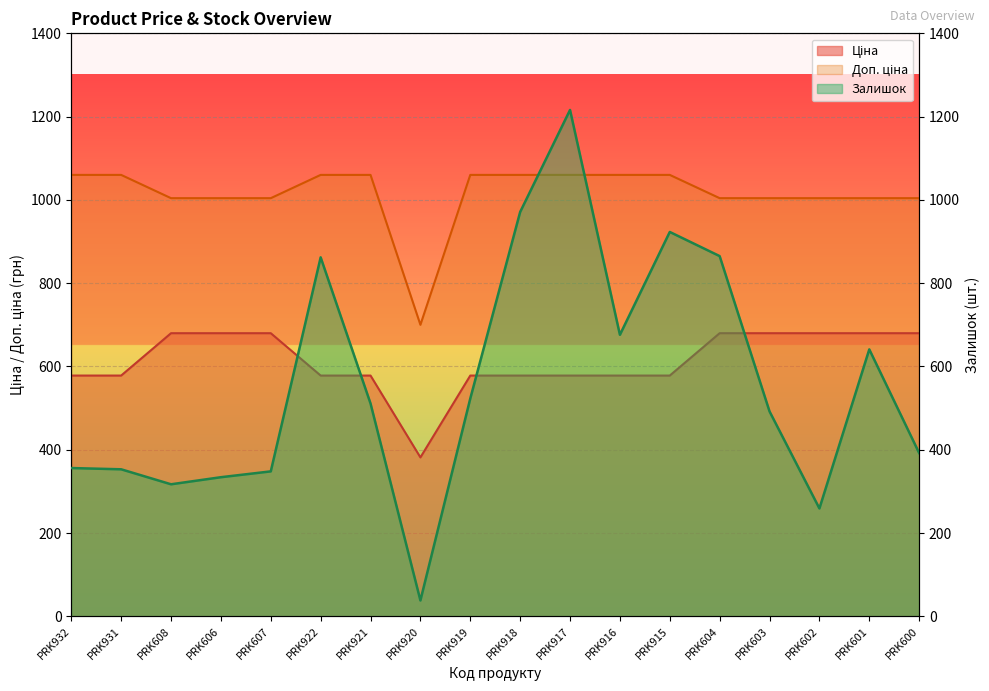

What are all the series names shown in the legend?

Ціна, Доп. ціна, Залишок